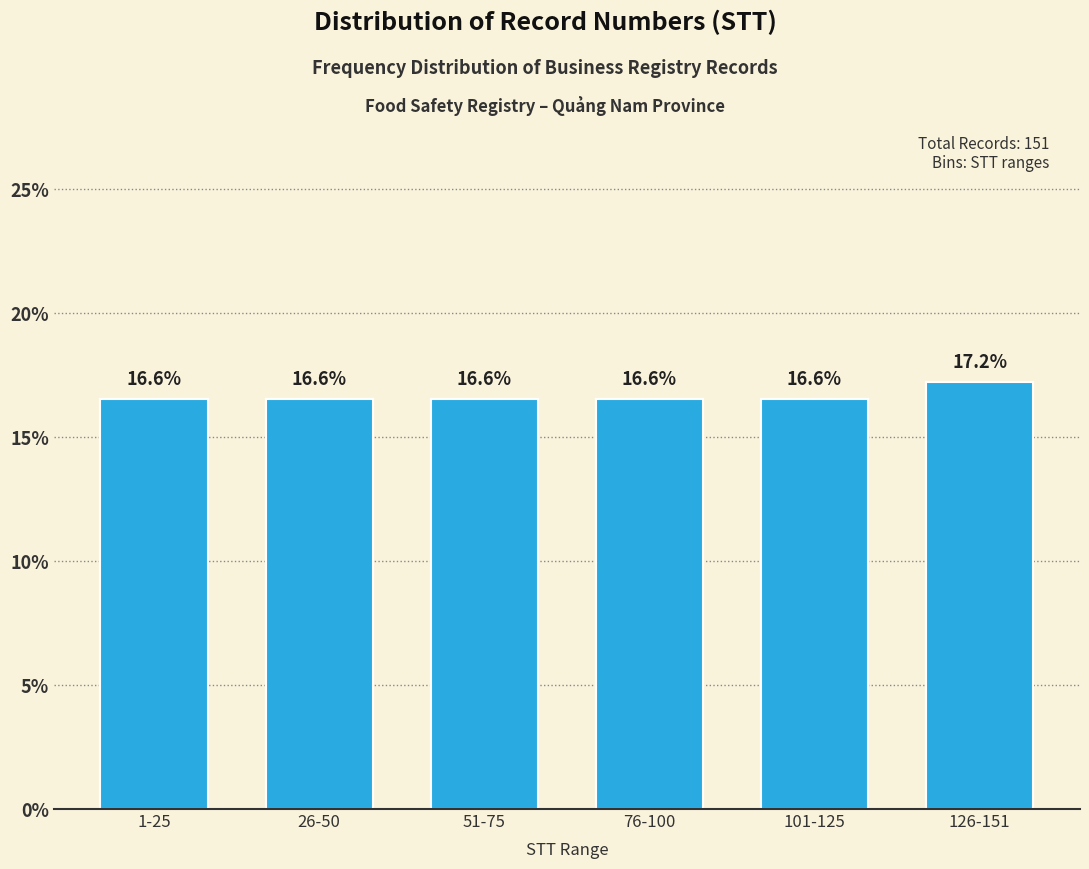

Reading right to left, extract all data points from this chart.

17.2	16.6	16.6	16.6	16.6	16.6